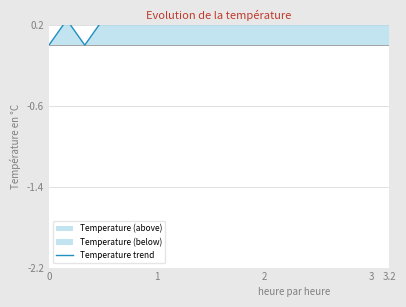

What is the value of the 7th point from the left?

0.8